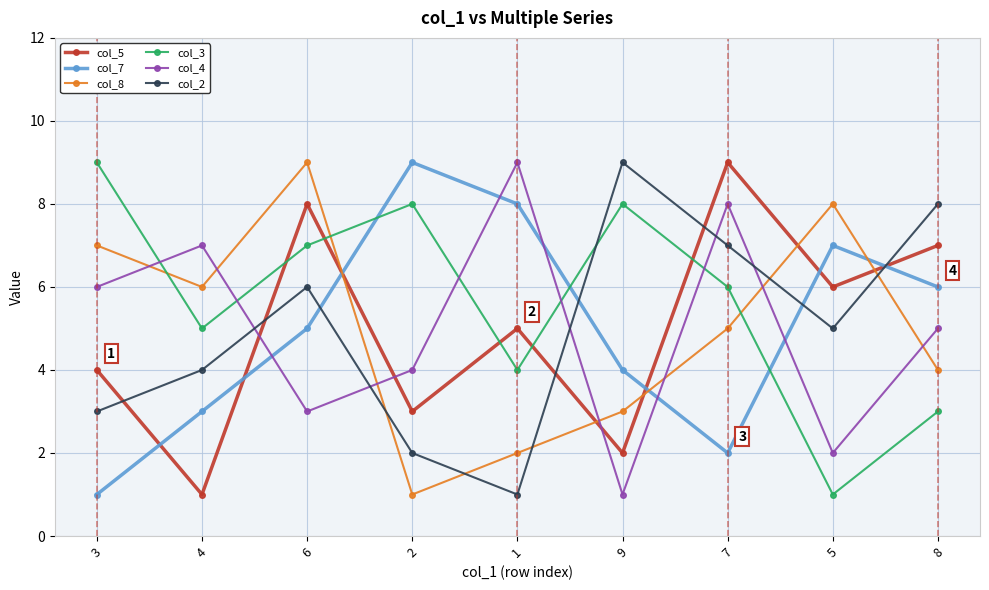

What position from the right is 1?

5